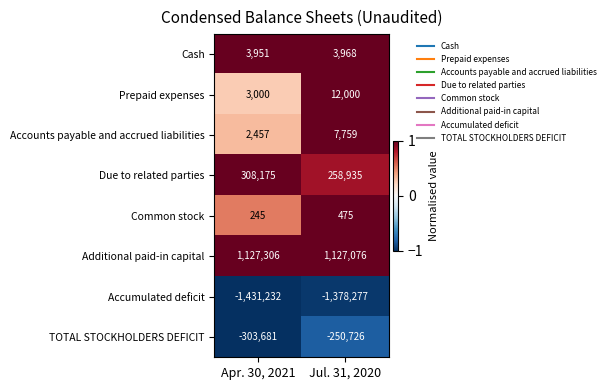

What is the spread (max minus min) of values at Apr. 30, 2021?

2558538